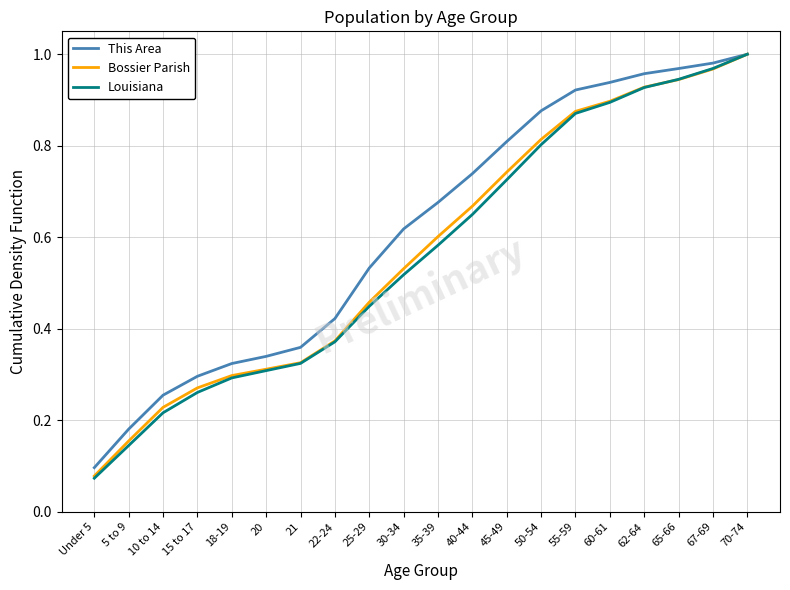

Which series has the widest spread of values?

Louisiana